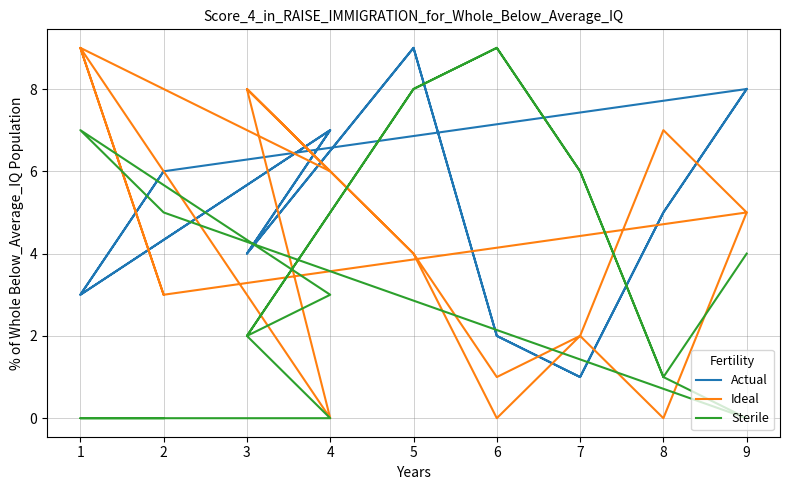

What are all the series names shown in the legend?

Actual, Ideal, Sterile